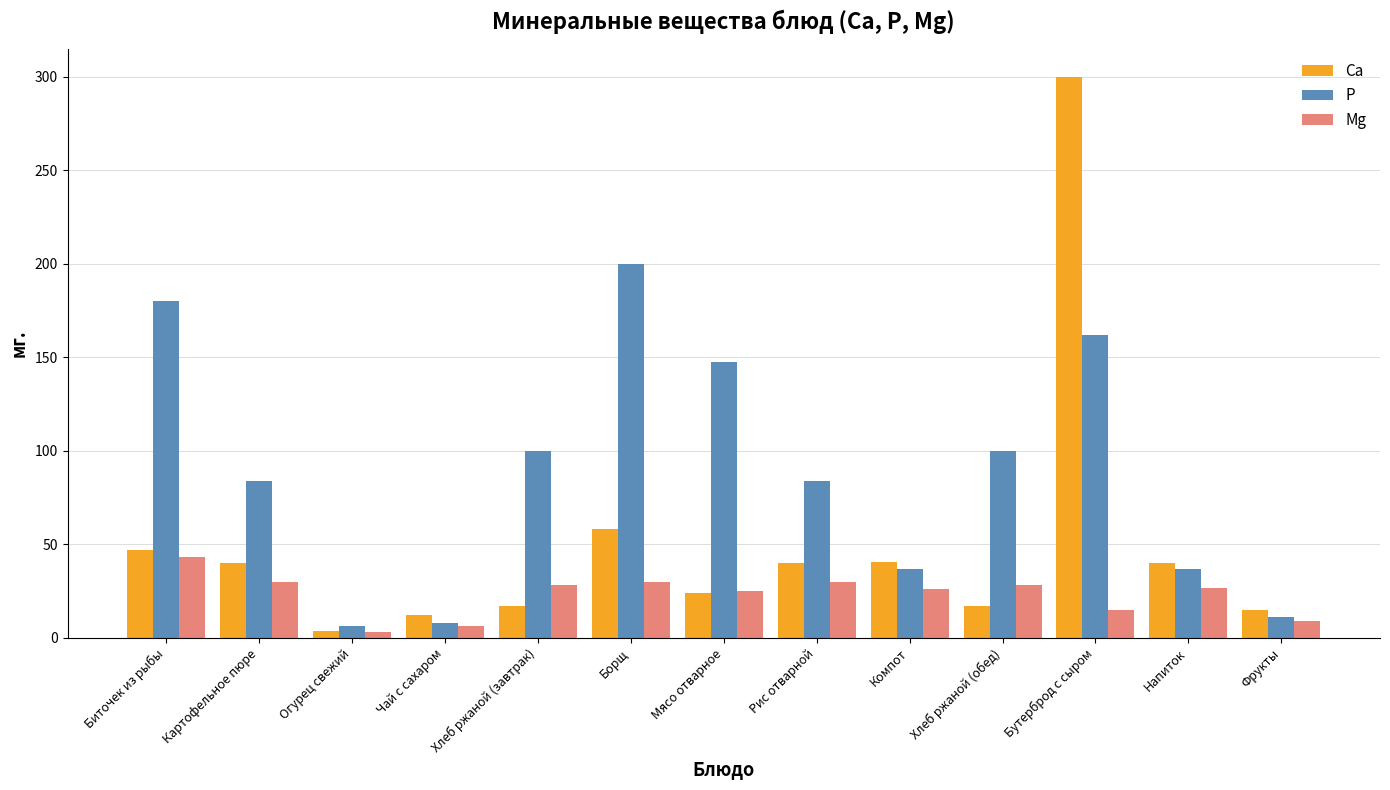

True or false: P has a value of 147.2 at Мясо отварное.

True